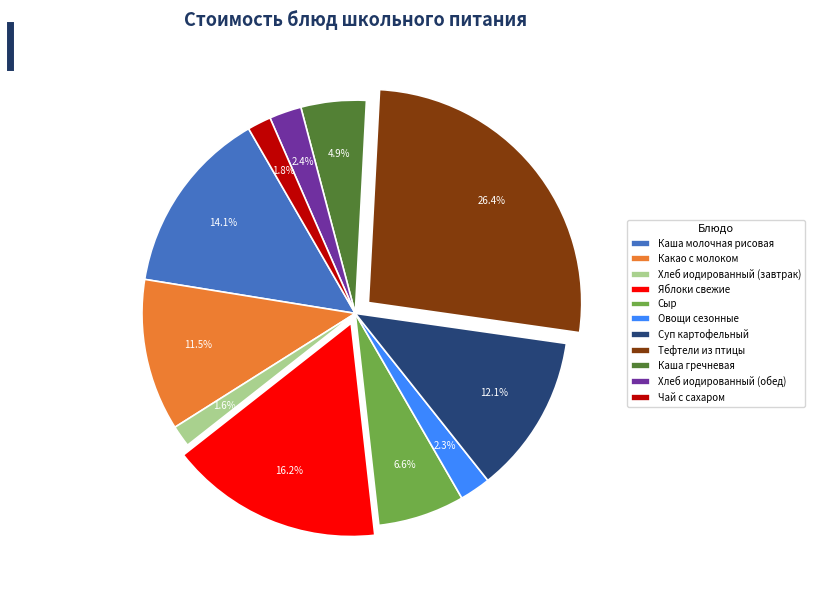

What percentage is the Хлеб иодированный (обед) slice, to the nearest percent?

2%